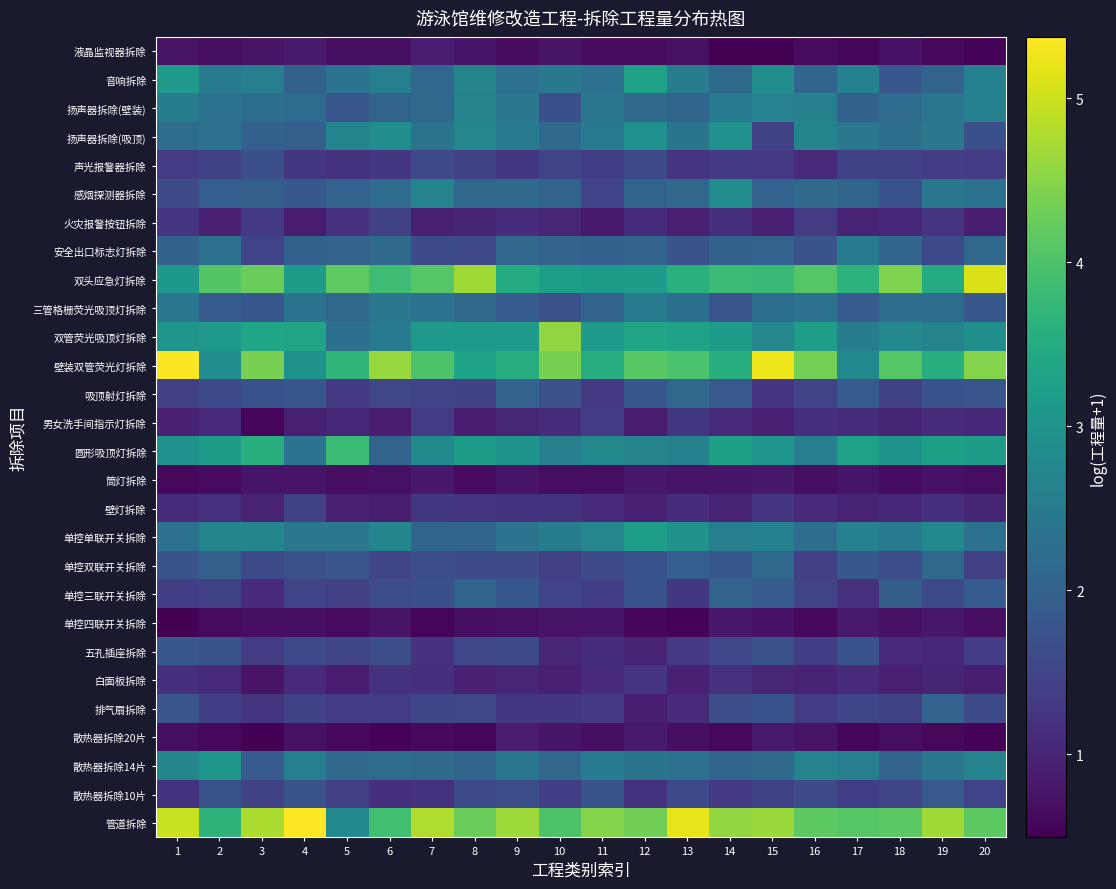

Reading right to left, transcribe all the data shown in this chart.

液晶监视器拆除: 20=0.5	19=0.6	18=0.7	17=0.6	16=0.6	15=0.5	14=0.5	13=0.7	12=0.6	11=0.6	10=0.7	9=0.6	8=0.8	7=0.9	6=0.7	5=0.7	4=0.9	3=0.8	2=0.7	1=0.7
音响拆除: 20=2.6	19=2.1	18=1.8	17=2.6	16=2.1	15=2.9	14=2.2	13=2.6	12=3.3	11=2.3	10=2.5	9=2.3	8=2.7	7=2.1	6=2.6	5=2.4	4=2.0	3=2.6	2=2.5	1=3.1
扬声器拆除(壁装): 20=2.6	19=2.4	18=2.2	17=2.0	16=2.6	15=2.7	14=2.5	13=2.1	12=2.2	11=2.4	10=1.7	9=2.4	8=2.7	7=2.1	6=2.1	5=1.8	4=2.2	3=2.3	2=2.4	1=2.6
扬声器拆除(吸顶): 20=1.7	19=2.4	18=2.3	17=2.4	16=2.7	15=1.5	14=3.0	13=2.4	12=3.0	11=2.5	10=2.2	9=2.5	8=2.8	7=2.4	6=2.9	5=2.7	4=2.0	3=2.0	2=2.3	1=2.2
声光报警器拆除: 20=1.3	19=1.4	18=1.4	17=1.4	16=1.1	15=1.3	14=1.3	13=1.2	12=1.6	11=1.4	10=1.5	9=1.3	8=1.5	7=1.6	6=1.3	5=1.2	4=1.3	3=1.7	2=1.5	1=1.3
感烟探测器拆除: 20=2.3	19=2.4	18=1.7	17=2.1	16=2.2	15=2.0	14=2.8	13=2.1	12=2.1	11=1.5	10=2.1	9=2.2	8=2.1	7=2.7	6=2.2	5=2.0	4=1.8	3=2.0	2=1.9	1=1.6
火灾报警按钮拆除: 20=0.9	19=1.2	18=1.0	17=1.0	16=1.4	15=0.9	14=1.2	13=0.9	12=1.1	11=0.8	10=1.0	9=1.1	8=1.0	7=0.9	6=1.5	5=1.2	4=0.9	3=1.3	2=0.9	1=1.2
安全出口标志灯拆除: 20=2.1	19=1.6	18=2.1	17=2.5	16=1.7	15=2.0	14=2.0	13=1.7	12=2.0	11=2.0	10=2.0	9=2.1	8=1.6	7=1.6	6=2.2	5=2.0	4=2.0	3=1.5	2=2.3	1=2.0
双头应急灯拆除: 20=5.1	19=3.5	18=4.4	17=3.6	16=4.1	15=3.8	14=3.8	13=3.6	12=3.2	11=3.2	10=3.2	9=3.5	8=4.7	7=4.1	6=3.9	5=4.2	4=3.2	3=4.3	2=4.1	1=3.1
三管格栅荧光吸顶灯拆除: 20=1.8	19=2.2	18=2.2	17=1.9	16=2.3	15=2.3	14=1.8	13=2.3	12=2.5	11=2.1	10=1.7	9=1.9	8=2.2	7=2.4	6=2.4	5=2.1	4=2.4	3=1.8	2=1.9	1=2.4
双管荧光吸顶灯拆除: 20=2.9	19=2.7	18=2.8	17=2.6	16=3.2	15=2.8	14=3.2	13=3.3	12=3.4	11=3.1	10=4.6	9=3.1	8=3.1	7=3.1	6=2.5	5=2.3	4=3.3	3=3.4	2=3.1	1=3.0
壁装双管荧光灯拆除: 20=4.5	19=3.6	18=4.1	17=2.8	16=4.3	15=5.2	14=3.6	13=4.0	12=4.1	11=3.5	10=4.4	9=3.5	8=3.3	7=4.0	6=4.6	5=3.7	4=3.0	3=4.4	2=2.9	1=5.3
吸顶射灯拆除: 20=1.8	19=1.7	18=1.4	17=1.9	16=1.5	15=1.2	14=1.9	13=2.1	12=1.8	11=1.3	10=1.7	9=2.0	8=1.5	7=1.5	6=1.5	5=1.3	4=1.8	3=1.7	2=1.6	1=1.4
男女洗手间指示灯拆除: 20=1.0	19=1.1	18=1.0	17=1.1	16=1.2	15=0.9	14=1.1	13=1.3	12=0.9	11=1.3	10=1.1	9=1.0	8=0.9	7=1.4	6=0.9	5=1.1	4=0.9	3=0.6	2=1.1	1=0.9
圆形吸顶灯拆除: 20=3.2	19=3.2	18=3.0	17=3.3	16=2.6	15=3.0	14=3.3	13=2.6	12=2.7	11=2.8	10=2.6	9=3.0	8=3.1	7=2.8	6=2.0	5=3.8	4=2.4	3=3.6	2=3.2	1=2.9
筒灯拆除: 20=0.7	19=0.7	18=0.7	17=0.8	16=0.7	15=0.8	14=0.8	13=0.8	12=0.8	11=0.7	10=0.7	9=0.8	8=0.6	7=0.8	6=0.7	5=0.7	4=0.8	3=0.8	2=0.6	1=0.6
壁灯拆除: 20=1.0	19=1.2	18=1.0	17=1.0	16=1.1	15=1.3	14=1.0	13=1.1	12=1.0	11=1.1	10=1.2	9=1.2	8=1.2	7=1.3	6=0.9	5=0.9	4=1.4	3=1.0	2=1.2	1=1.1
单控单联开关拆除: 20=2.3	19=2.8	18=2.5	17=2.6	16=2.2	15=2.6	14=2.6	13=3.0	12=3.2	11=2.8	10=2.6	9=2.4	8=2.1	7=2.1	6=2.7	5=2.5	4=2.4	3=2.7	2=2.7	1=2.3
单控双联开关拆除: 20=1.4	19=2.1	18=1.7	17=1.8	16=1.4	15=2.1	14=1.8	13=2.0	12=1.7	11=1.6	10=1.4	9=1.6	8=1.6	7=1.7	6=1.5	5=1.8	4=1.7	3=1.6	2=2.0	1=1.7
单控三联开关拆除: 20=1.9	19=1.6	18=1.9	17=1.2	16=1.5	15=1.9	14=2.1	13=1.3	12=1.7	11=1.4	10=1.5	9=1.8	8=2.1	7=1.7	6=1.6	5=1.4	4=1.5	3=1.1	2=1.5	1=1.4
单控四联开关拆除: 20=0.7	19=0.8	18=0.7	17=0.9	16=0.6	15=0.7	14=0.8	13=0.5	12=0.6	11=0.8	10=0.7	9=0.7	8=0.7	7=0.6	6=0.8	5=0.6	4=0.7	3=0.7	2=0.6	1=0.5
五孔插座拆除: 20=1.4	19=1.0	18=1.1	17=1.7	16=1.4	15=1.7	14=1.5	13=1.3	12=1.0	11=1.1	10=1.0	9=1.6	8=1.5	7=1.2	6=1.7	5=1.5	4=1.6	3=1.3	2=1.8	1=1.8
白面板拆除: 20=0.9	19=1.0	18=0.9	17=1.1	16=1.0	15=1.0	14=1.2	13=0.9	12=1.3	11=1.1	10=0.9	9=1.0	8=0.9	7=1.2	6=1.2	5=0.9	4=1.1	3=0.8	2=1.1	1=1.2
排气扇拆除: 20=1.6	19=2.0	18=1.5	17=1.5	16=1.3	15=1.7	14=1.7	13=1.1	12=0.9	11=1.3	10=1.3	9=1.3	8=1.5	7=1.5	6=1.3	5=1.4	4=1.4	3=1.2	2=1.4	1=1.8
散热器拆除20片: 20=0.5	19=0.6	18=0.7	17=0.6	16=0.7	15=0.9	14=0.6	13=0.7	12=0.8	11=0.7	10=0.8	9=0.9	8=0.6	7=0.6	6=0.5	5=0.6	4=0.7	3=0.5	2=0.6	1=0.7
散热器拆除14片: 20=2.7	19=2.4	18=2.0	17=2.6	16=2.7	15=2.2	14=2.1	13=2.3	12=2.4	11=2.5	10=2.1	9=2.4	8=2.1	7=2.2	6=2.2	5=2.2	4=2.6	3=1.9	2=3.1	1=2.7
散热器拆除10片: 20=1.5	19=1.9	18=1.5	17=1.4	16=1.6	15=1.5	14=1.3	13=1.6	12=1.2	11=1.8	10=1.4	9=1.7	8=1.6	7=1.2	6=1.2	5=1.4	4=1.7	3=1.4	2=1.7	1=1.2
管道拆除: 20=4.1	19=4.7	18=4.1	17=4.1	16=4.1	15=4.6	14=4.6	13=5.2	12=4.3	11=4.5	10=4.0	9=4.7	8=4.3	7=4.8	6=3.9	5=2.8	4=5.4	3=4.8	2=3.7	1=5.0